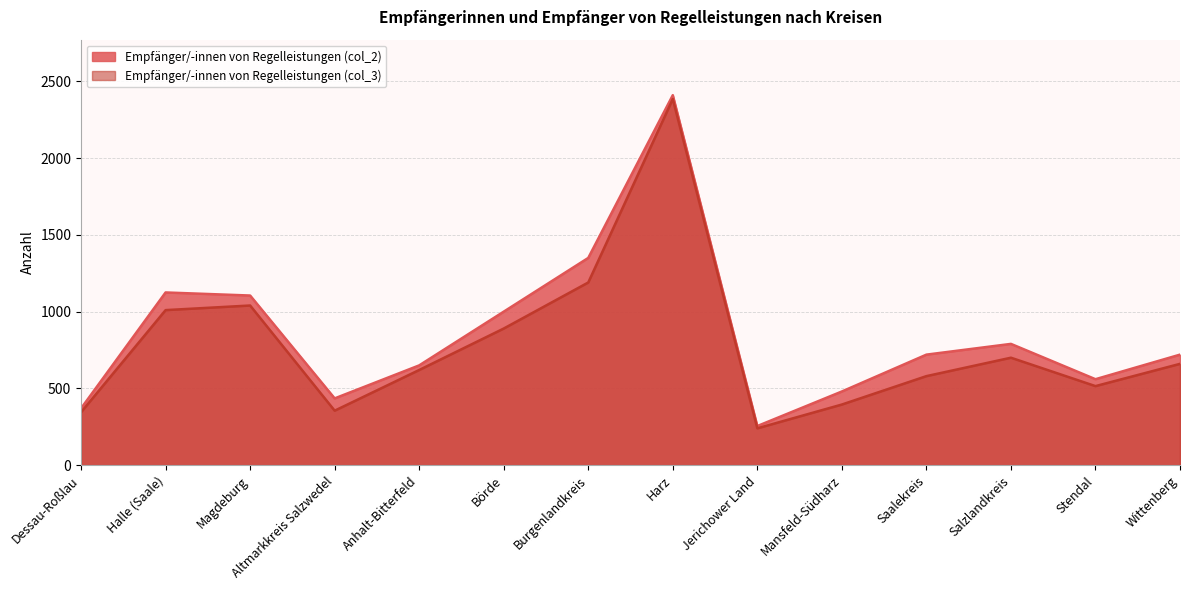

What is the label of the 1st point from the right?

Wittenberg